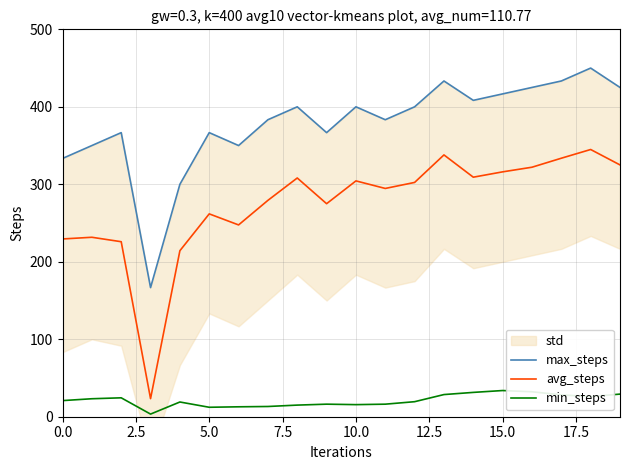

What position from the right is 10?

10